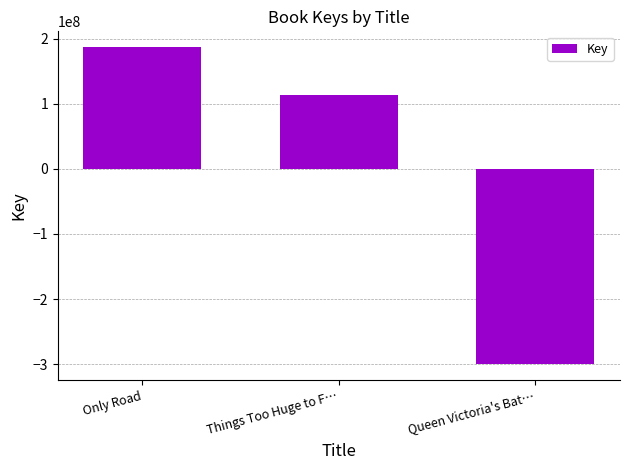

Reading right to left, list all the values displayed in this chart.

Queen Victoria's Bat…=-300667461.3	Things Too Huge to F…=113458215.7	Only Road=187209245.7